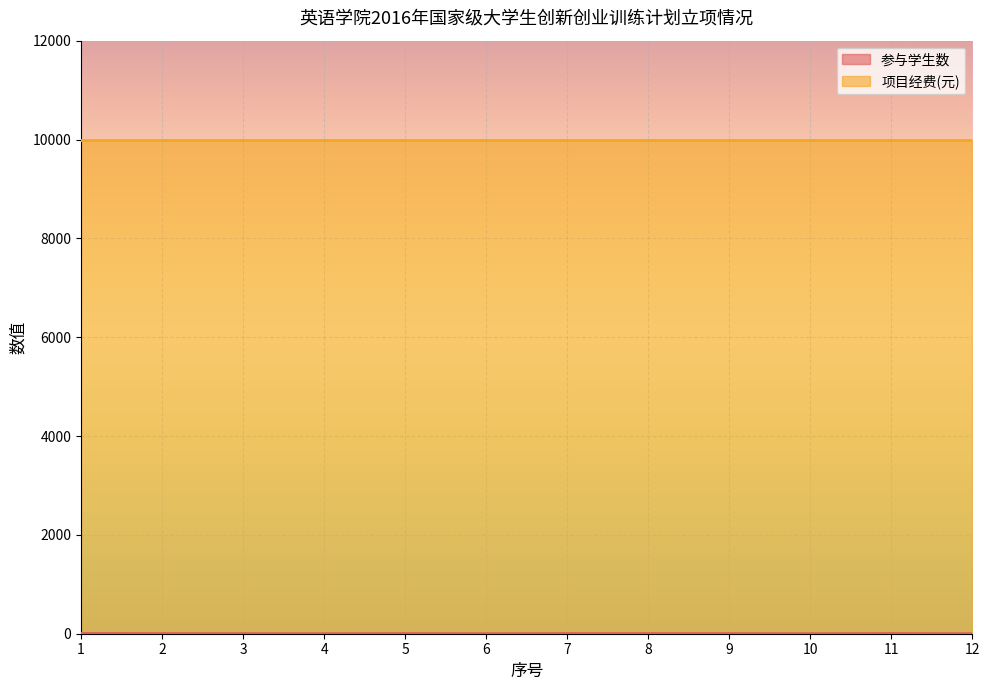

Which has a higher value, 2 or 3?

2